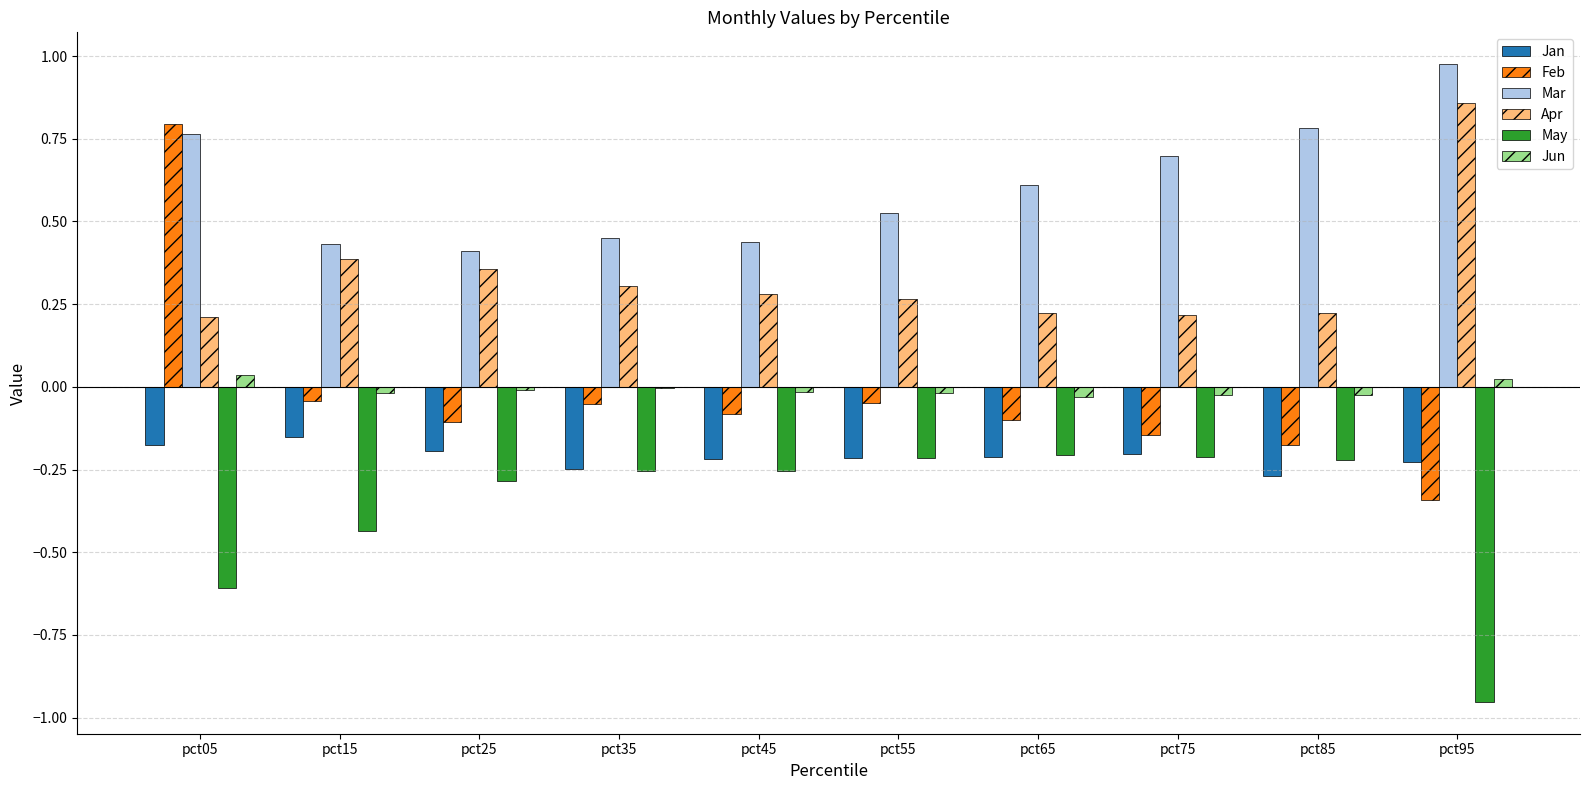

What is the sum of all Mar values?

6.1